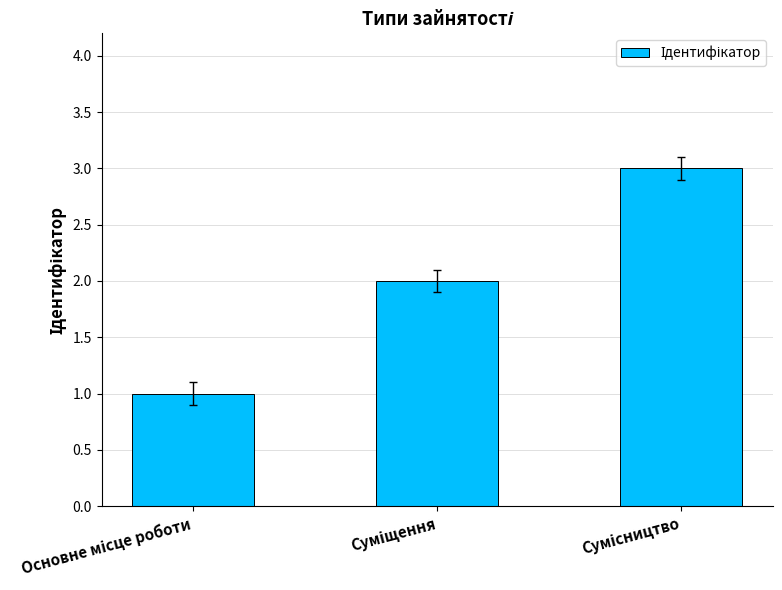

What is the sum of all values?

6